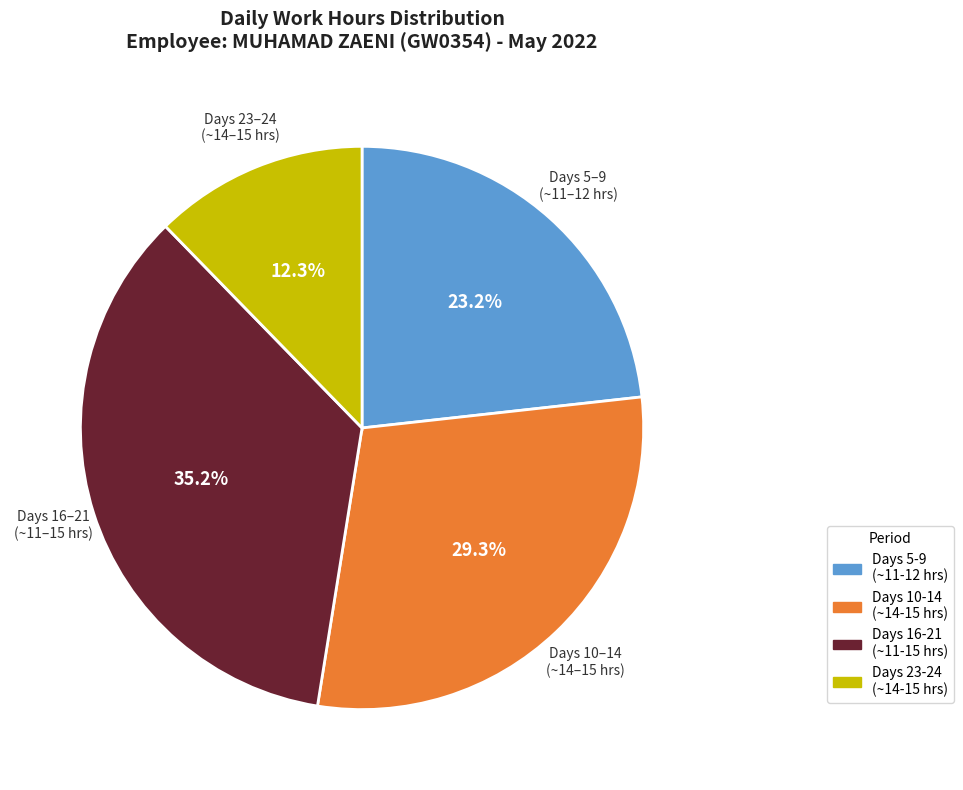

Does any single category account for the majority?

No